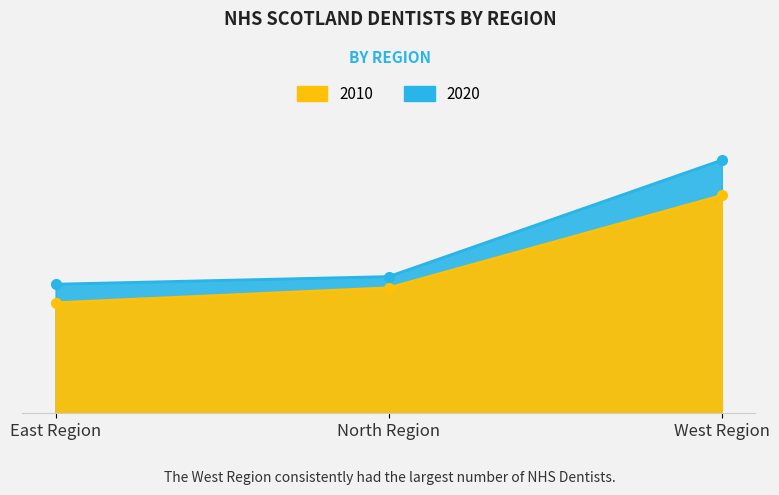

Where does the 2010-03-31 series first go above 906?

West Region